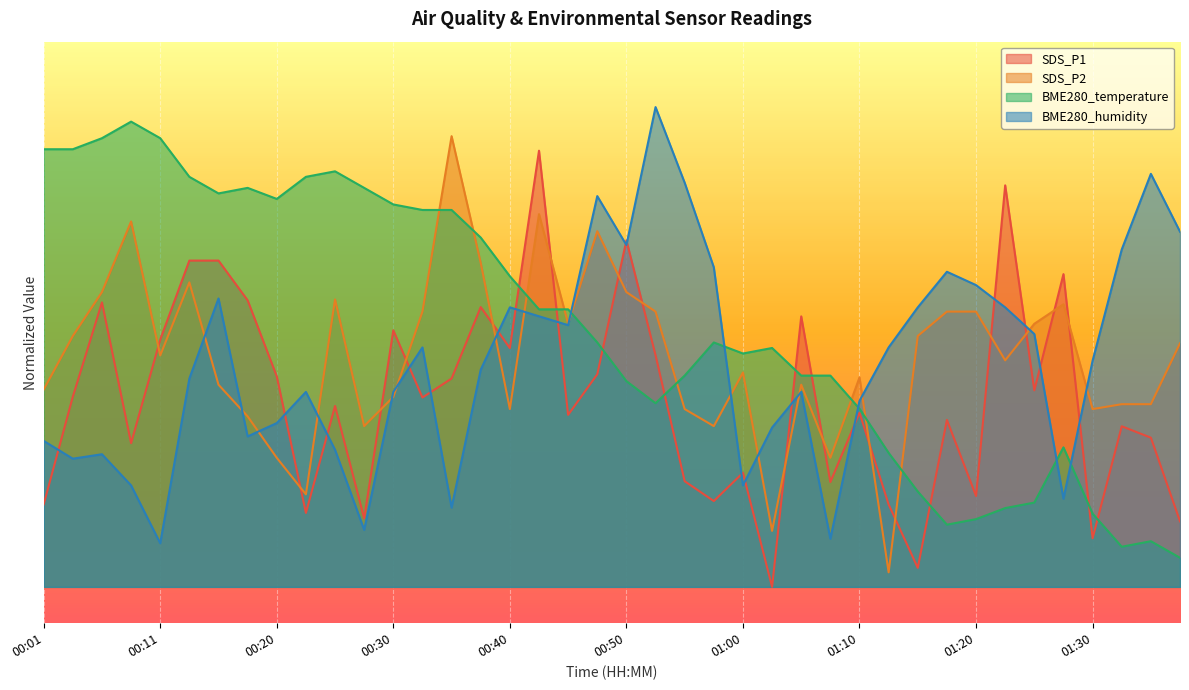

At how many categories does at least one series exceed 16?

40